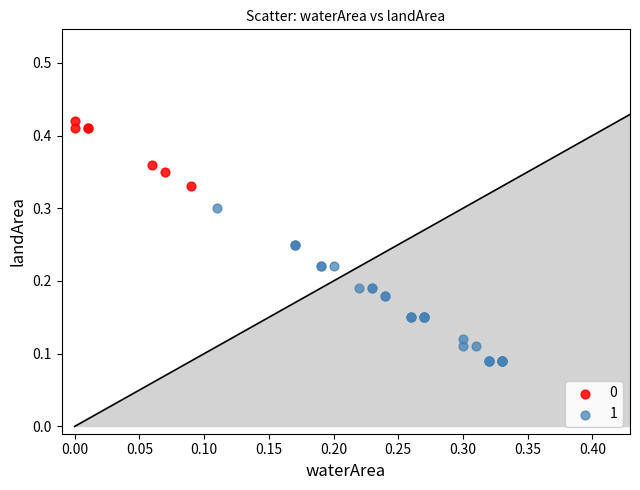

Which series reaches the minimum Y coordinate?

1